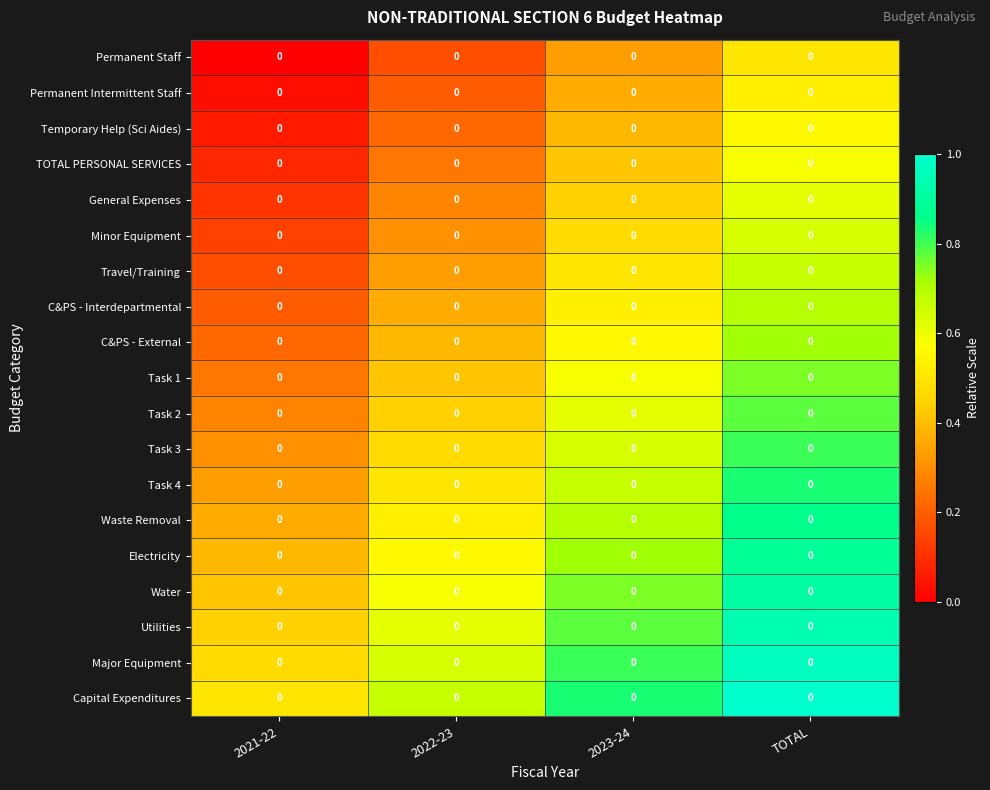

Is the value of TOTAL PERSONAL SERVICES at 2021-22 greater than the value of Waste Removal at TOTAL?

No